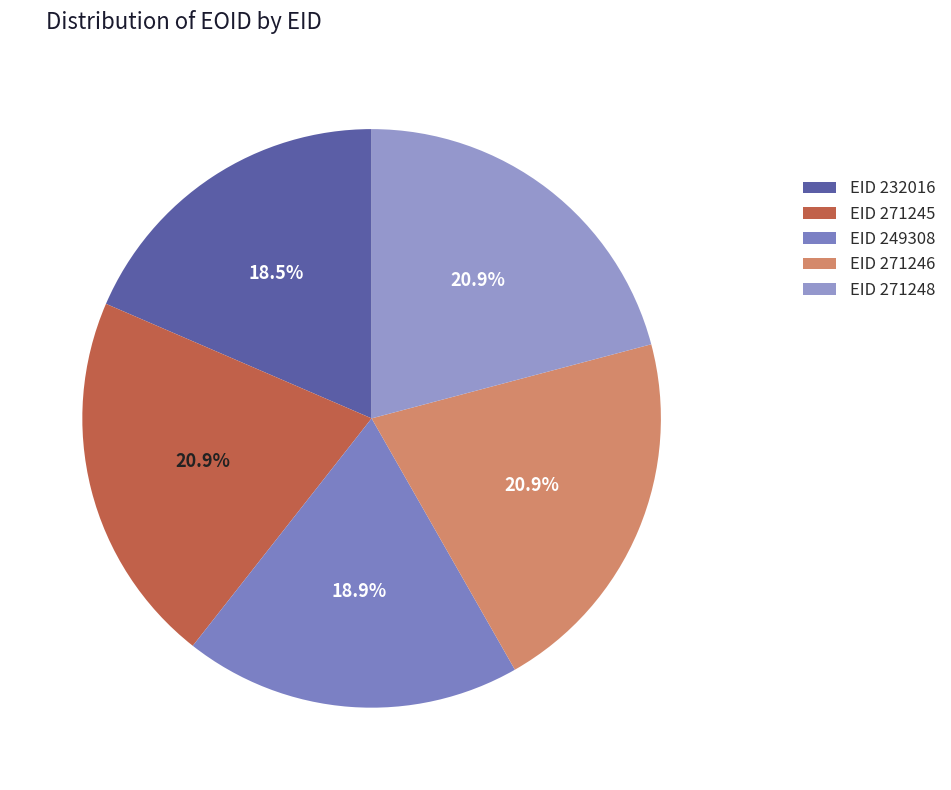

How many slices are in this pie chart?

5